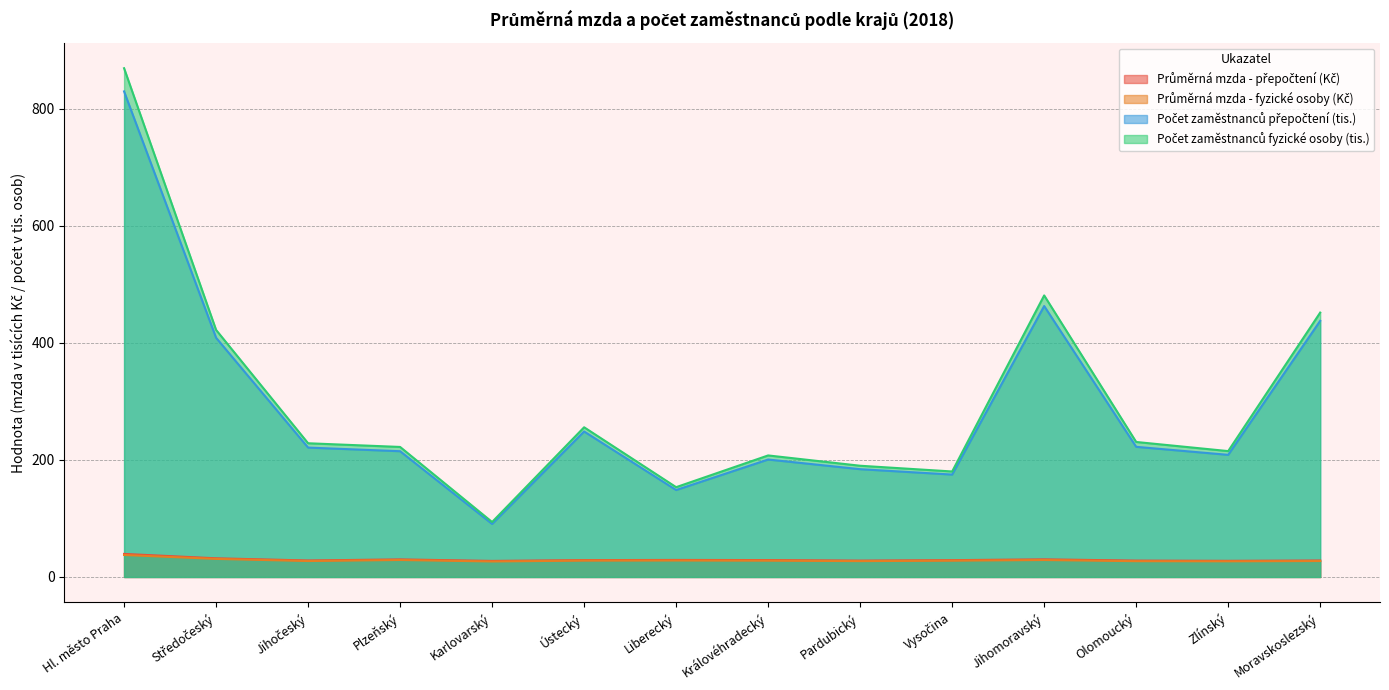

Reading right to left, list all the values displayed in this chart.

Průměrná mzda - přepočtení (Kč): 28.1	27.6	28.0	30.1	28.7	28.0	28.9	29.1	28.8	27.4	30.0	28.2	31.9	39.4
Průměrná mzda - fyzické osoby (Kč): 27.3	26.8	27.0	29.0	27.9	27.1	27.9	28.1	28.0	26.5	29.0	27.3	30.9	37.6
Počet zaměstnanců přepočtení (tis.): 437.5	208.6	222.3	462.8	174.9	184.1	200.6	148.5	248.5	90.6	214.8	221.0	408.6	829.4
Počet zaměstnanců fyzické osoby (tis.): 451.6	215.0	230.6	480.9	180.2	190.0	207.6	153.4	255.7	93.9	222.1	228.4	422.0	869.0